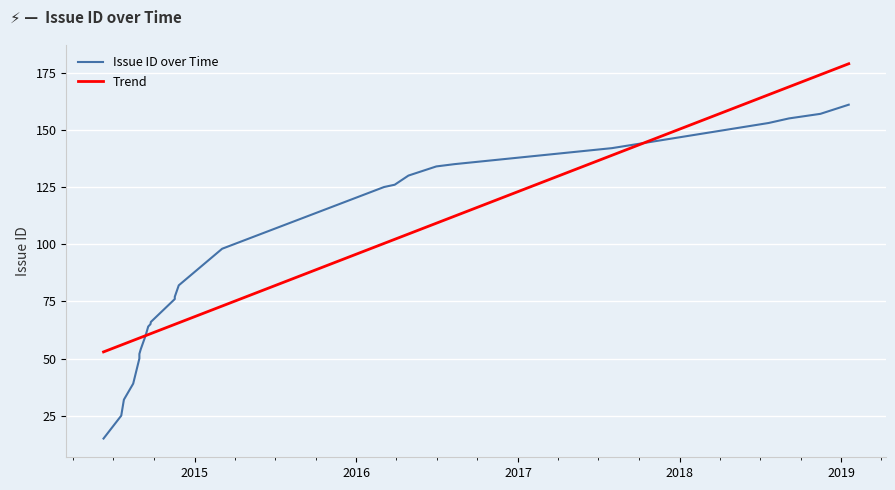

After their last crossing, which series has the higher values: Trend or Issue ID over Time?

Trend